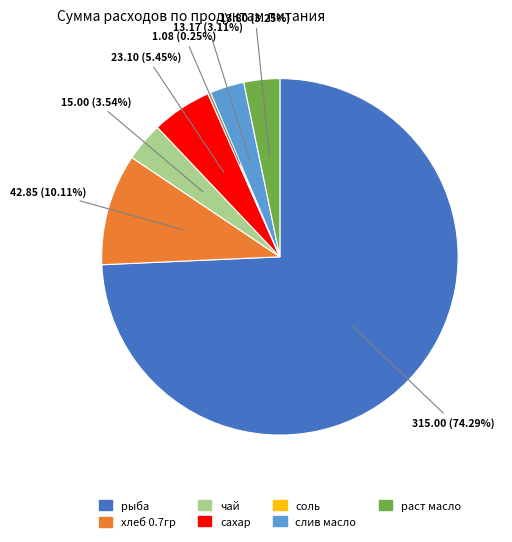

Approximately how many times larger is the value at сахар compared to чай?

1.5